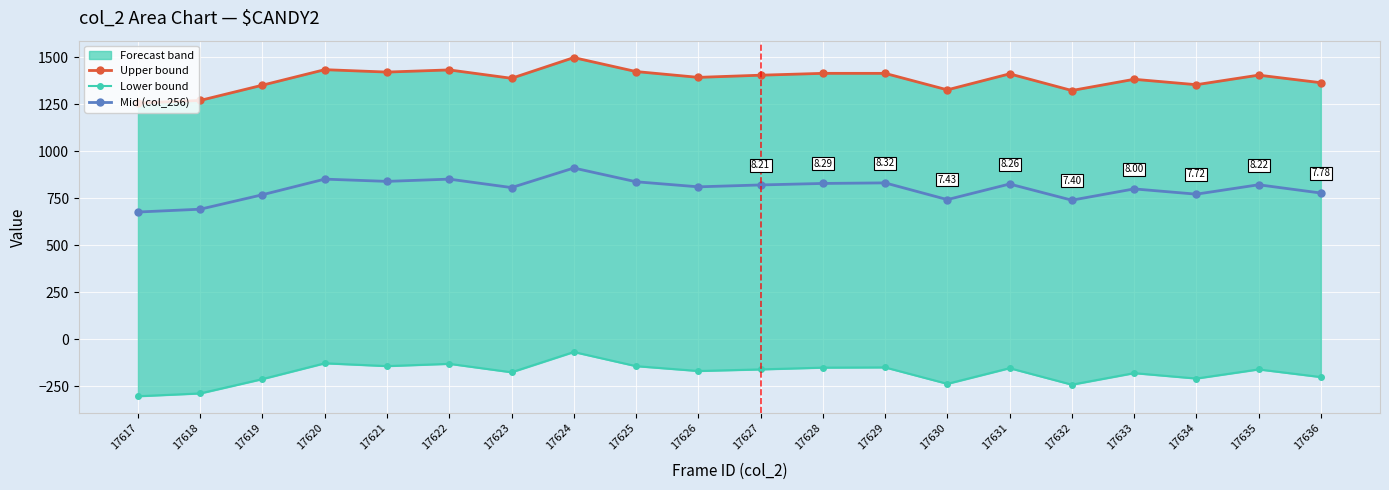

The value of Lower bound at 17628 is -249.4. True or false?

False